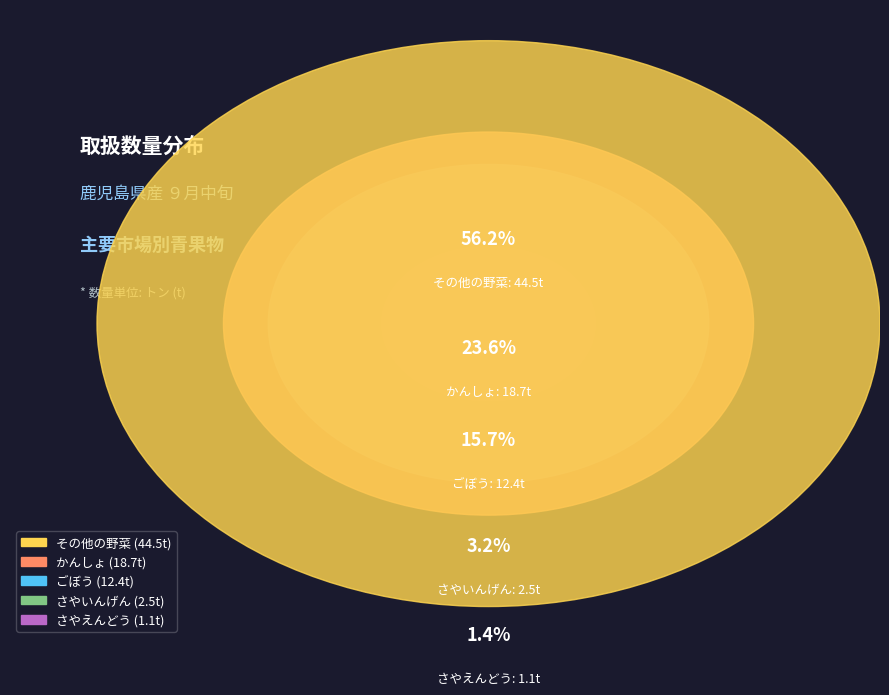

Between さやいんげん and さやえんどう, which is larger?

さやいんげん